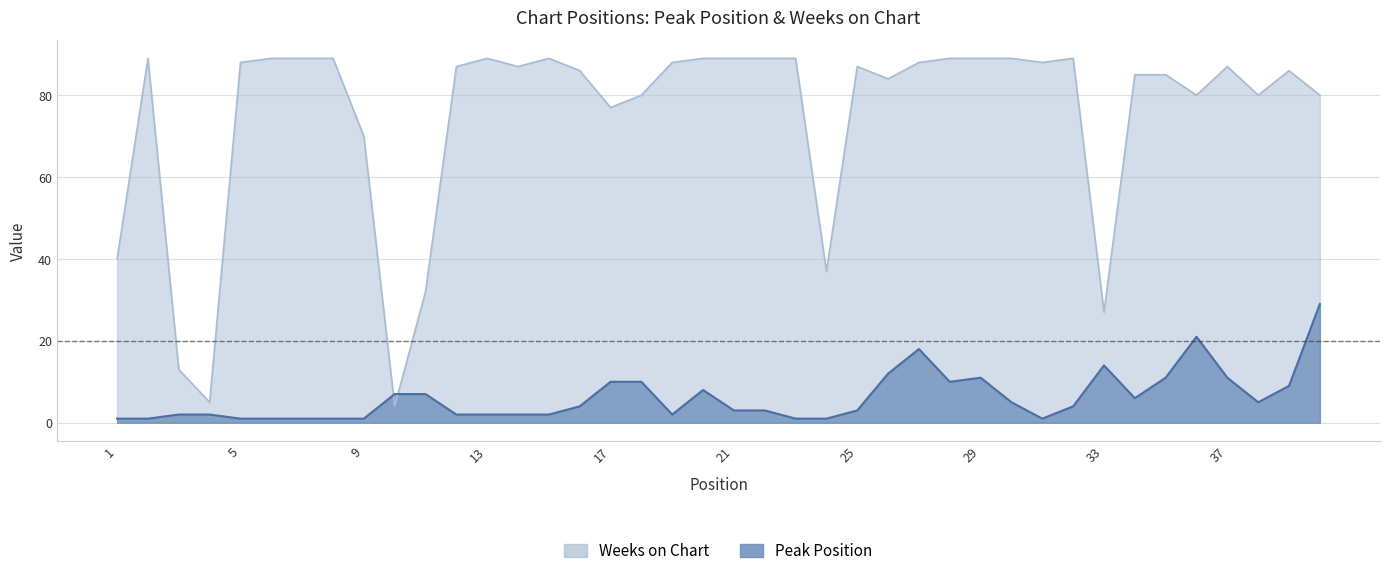

What is the lowest value of the Peak Position series?

1